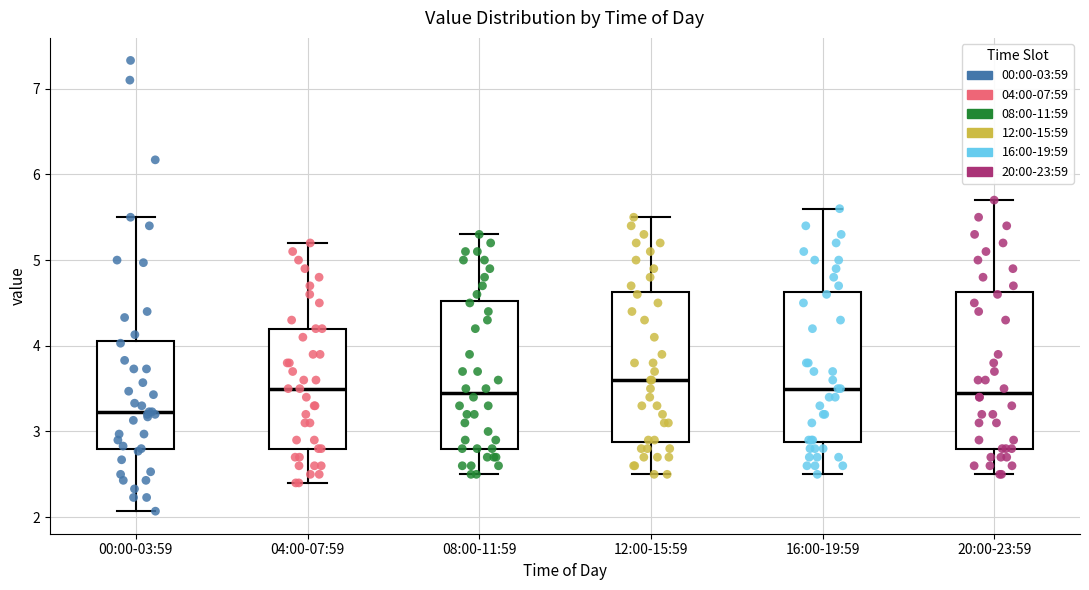

Reading left to right, read every box against the y-axis: the position of its median line, the range the box covers, and the ends of its whiskers. The values are not printed on the chart, so give them approximately, as read against the axis.

00:00-03:59: median 3.2, box 2.8 to 4.1, whiskers 2.1 to 5.5
04:00-07:59: median 3.5, box 2.8 to 4.2, whiskers 2.4 to 5.2
08:00-11:59: median 3.5, box 2.8 to 4.5, whiskers 2.5 to 5.3
12:00-15:59: median 3.6, box 2.9 to 4.6, whiskers 2.5 to 5.5
16:00-19:59: median 3.5, box 2.9 to 4.6, whiskers 2.5 to 5.6
20:00-23:59: median 3.5, box 2.8 to 4.6, whiskers 2.5 to 5.7